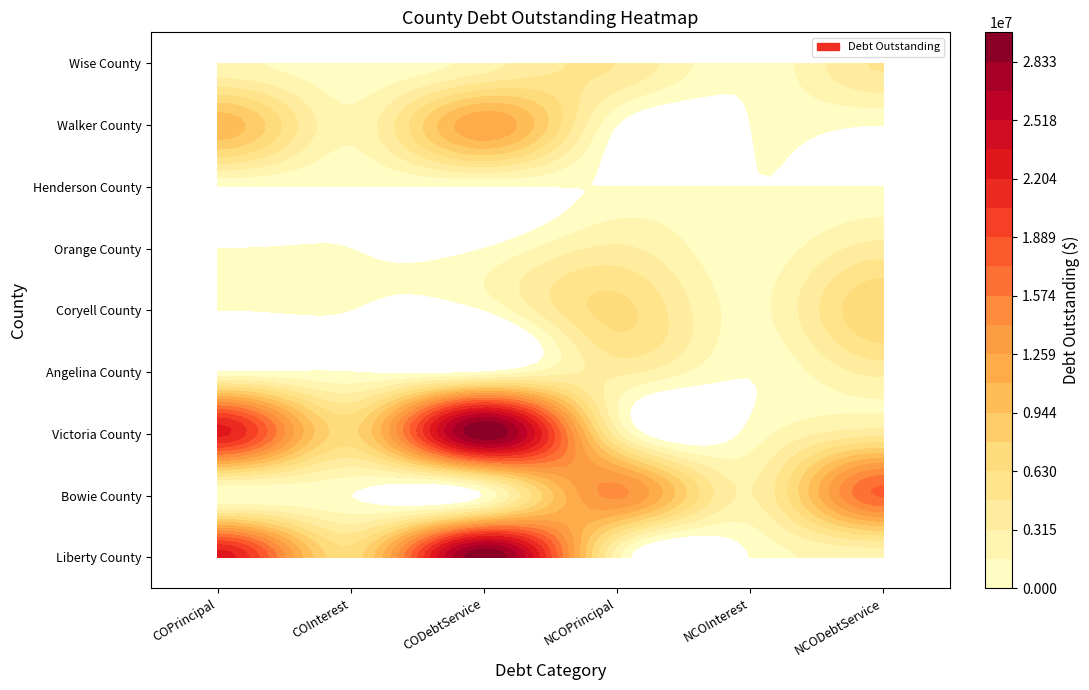

What is the spread (max minus min) of values at 5?

17491400.0